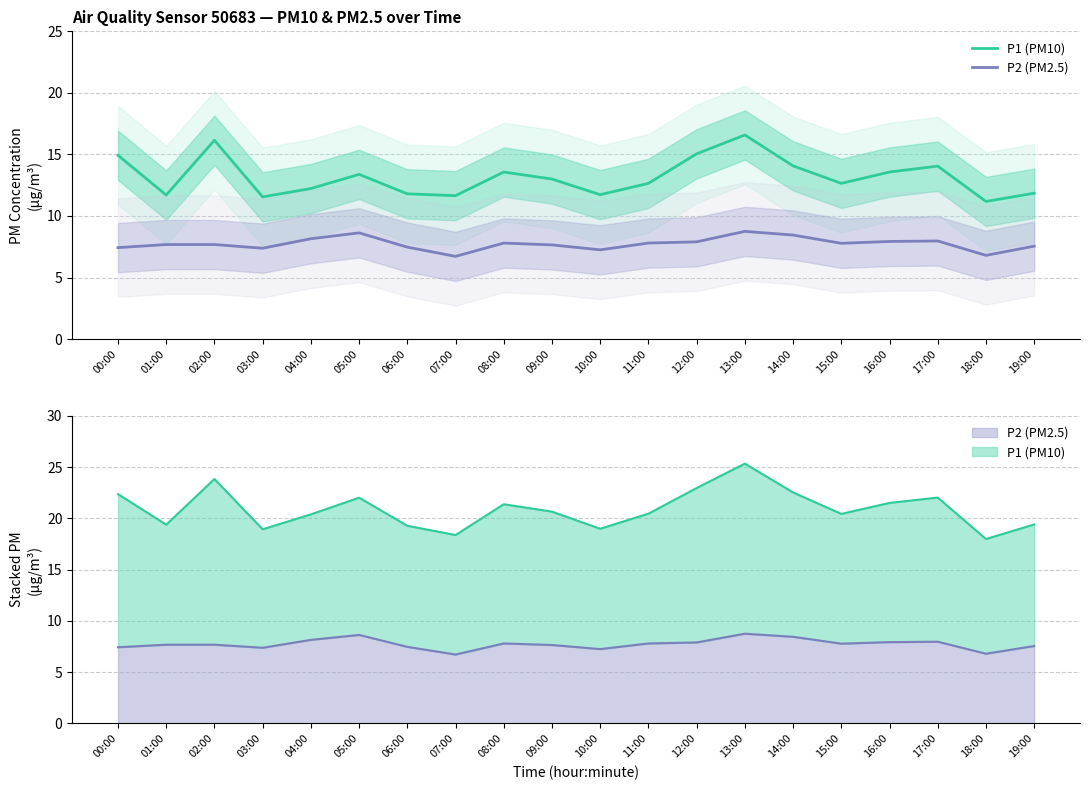

What are all the series names shown in the legend?

P1 (PM10), P2 (PM2.5)